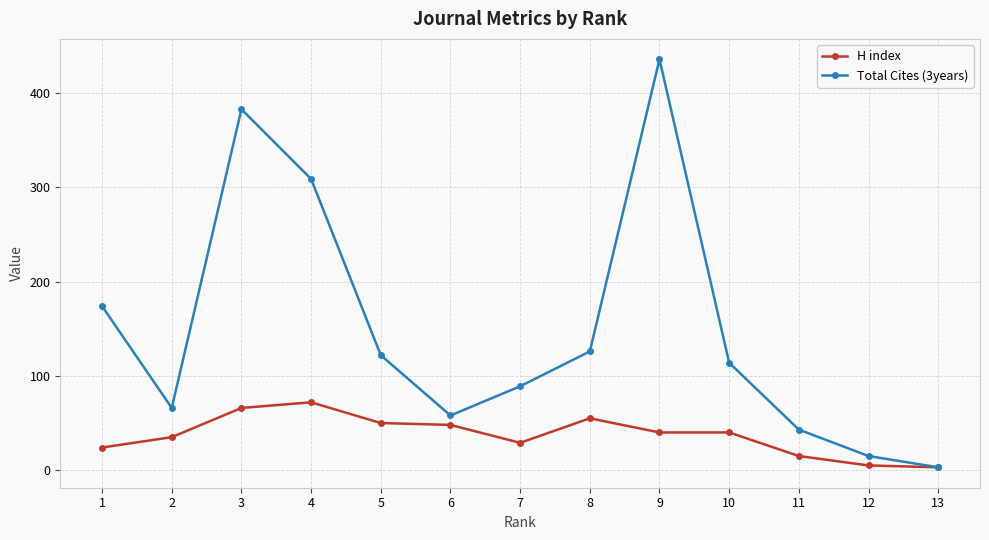

What is the value of the Total Cites (3years) point at the 11th from the left?

43